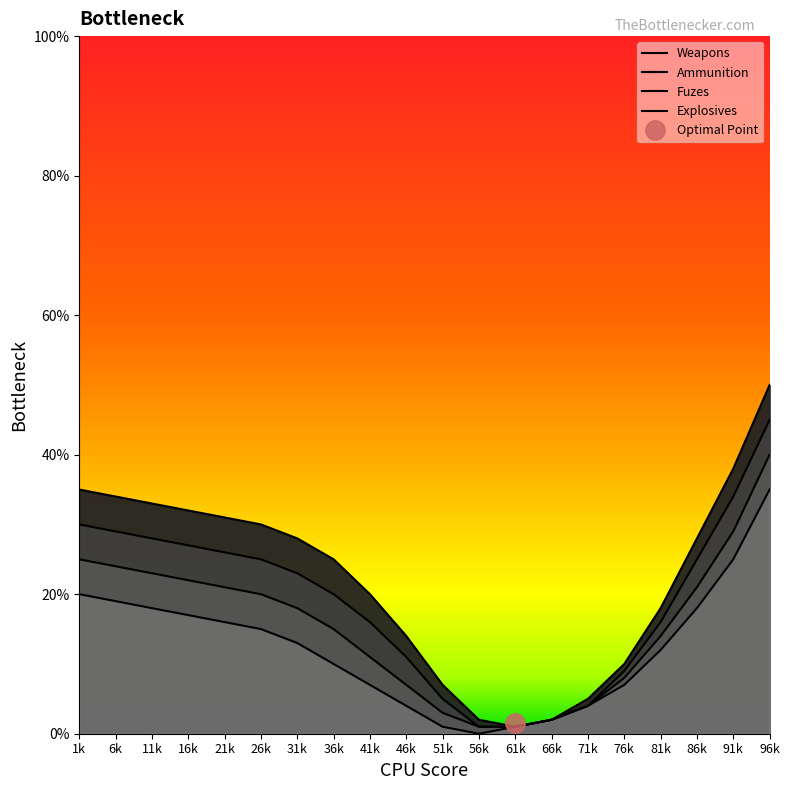

Reading left to right, list all the values displayed in this chart.

Weapons: 1k=35	6k=34	11k=33	16k=32	21k=31	26k=30	31k=28	36k=25	41k=20	46k=14	51k=7	56k=2	61k=1	66k=2	71k=5	76k=10	81k=18	86k=28	91k=38	96k=50
Ammunition: 1k=30	6k=29	11k=28	16k=27	21k=26	26k=25	31k=23	36k=20	41k=16	46k=11	51k=5	56k=1	61k=1	66k=2	71k=4	76k=9	81k=16	86k=25	91k=34	96k=45
Fuzes: 1k=25	6k=24	11k=23	16k=22	21k=21	26k=20	31k=18	36k=15	41k=11	46k=7	51k=3	56k=1	61k=1	66k=2	71k=4	76k=8	81k=14	86k=21	91k=29	96k=40
Explosives: 1k=20	6k=19	11k=18	16k=17	21k=16	26k=15	31k=13	36k=10	41k=7	46k=4	51k=1	56k=0	61k=1	66k=2	71k=4	76k=7	81k=12	86k=18	91k=25	96k=35